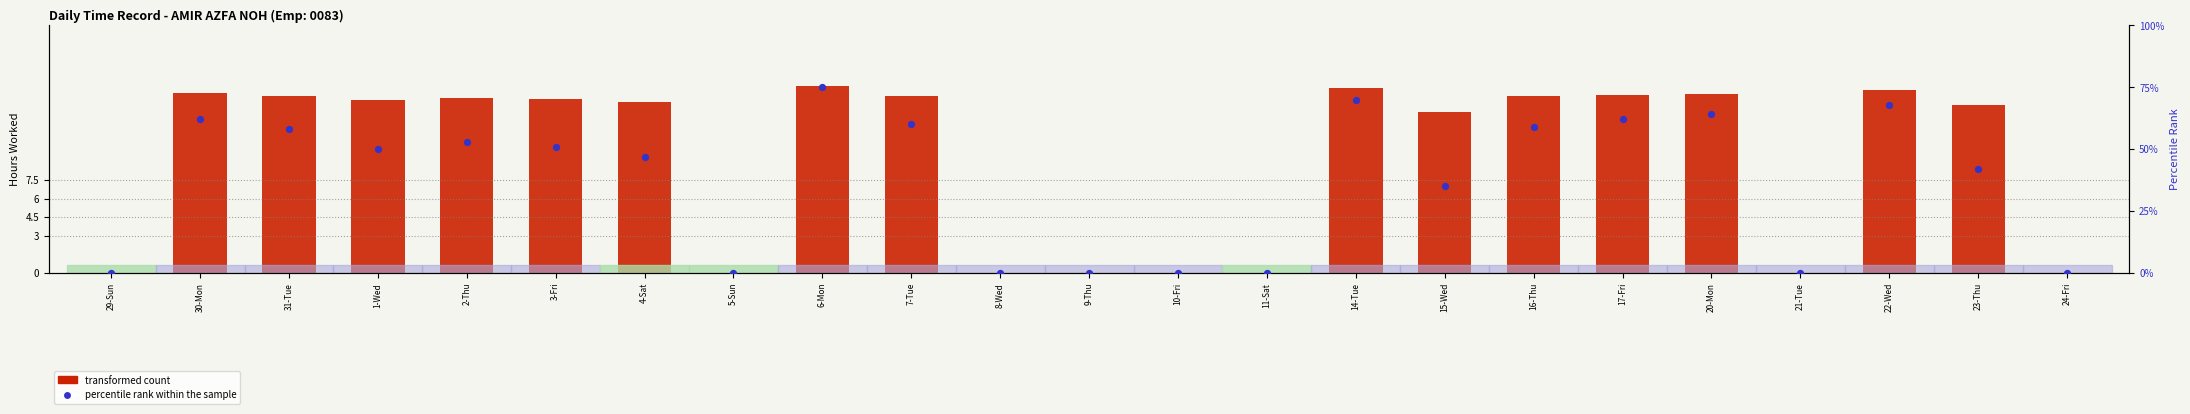

At how many categories does at least one series exceed 48?

12